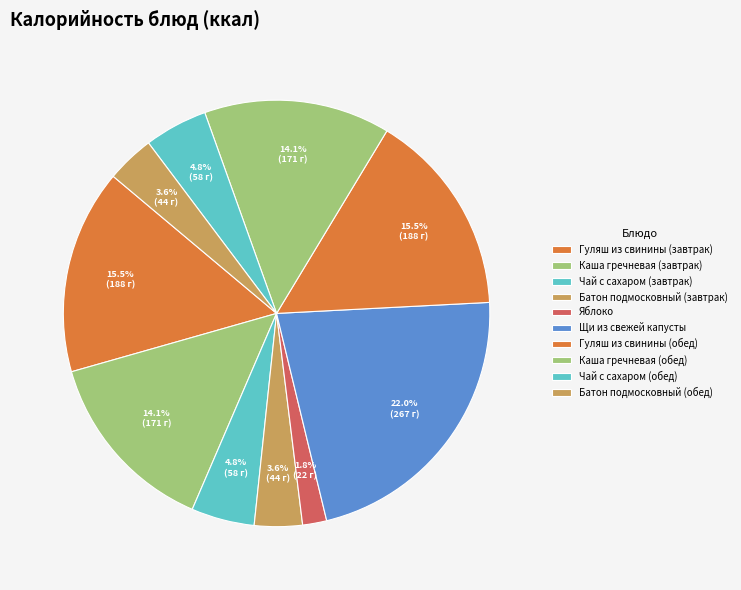

To the nearest percent, what percentage of the pie is Каша гречневая (обед)?

14%